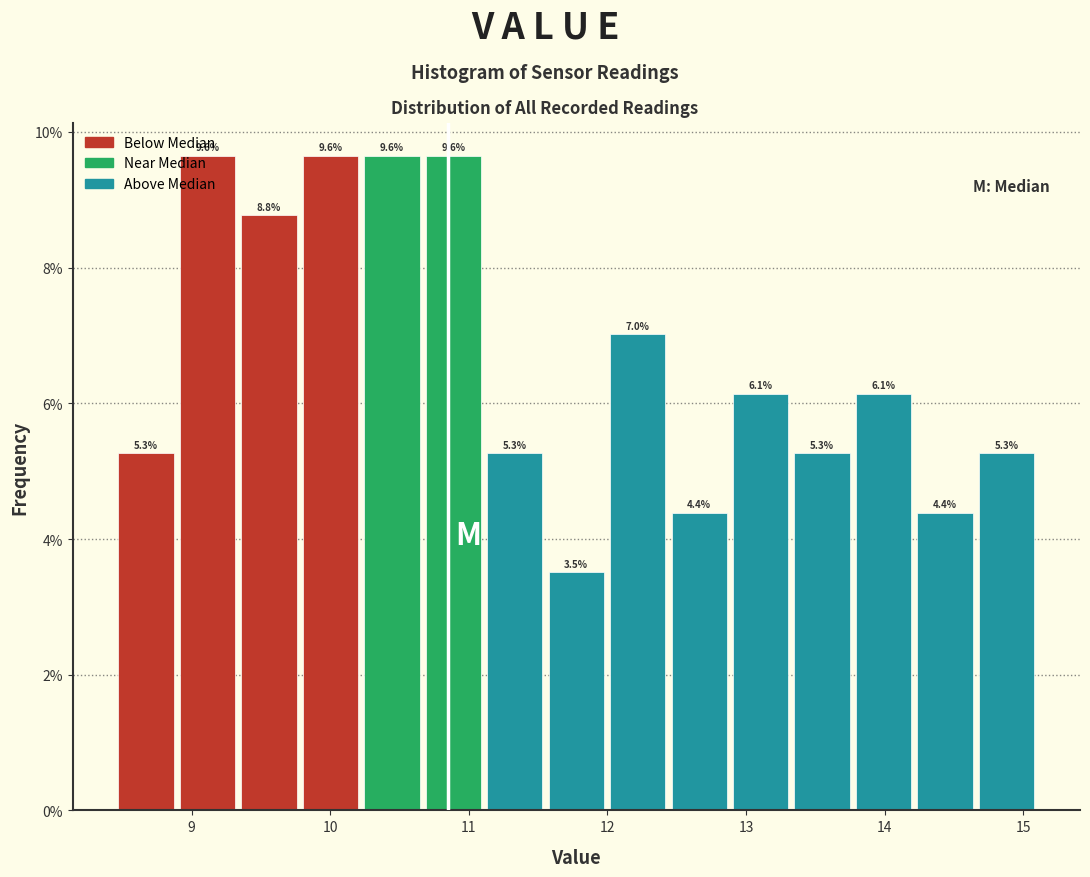

Reading left to right, transcribe this chart: for each bar, give the range it covers on the x-axis and its height. The bar edges are not printed on the chart, so give them approximately, as read against the axis.

8.5 to 8.9: 5.3
8.9 to 9.3: 9.6
9.3 to 9.8: 8.8
9.8 to 10.2: 9.6
10.2 to 10.7: 9.6
10.7 to 11.1: 9.6
11.1 to 11.6: 5.3
11.6 to 12.0: 3.5
12.0 to 12.4: 7.0
12.4 to 12.9: 4.4
12.9 to 13.3: 6.1
13.3 to 13.8: 5.3
13.8 to 14.2: 6.1
14.2 to 14.7: 4.4
14.7 to 15.1: 5.3